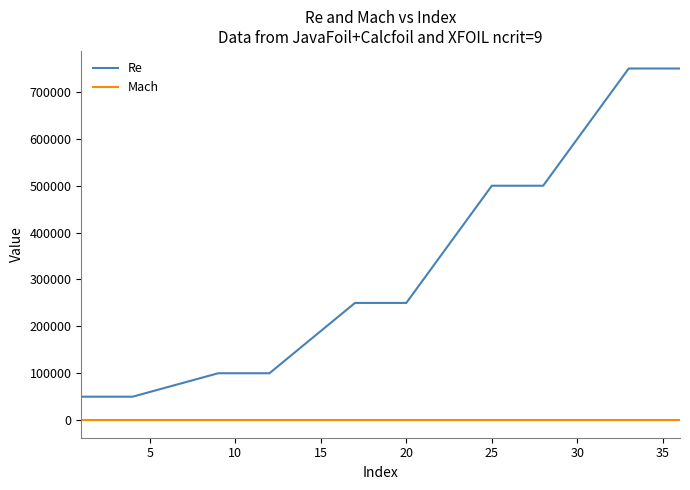

What is the difference between the maximum and minimum values in the Re series?

700000.0